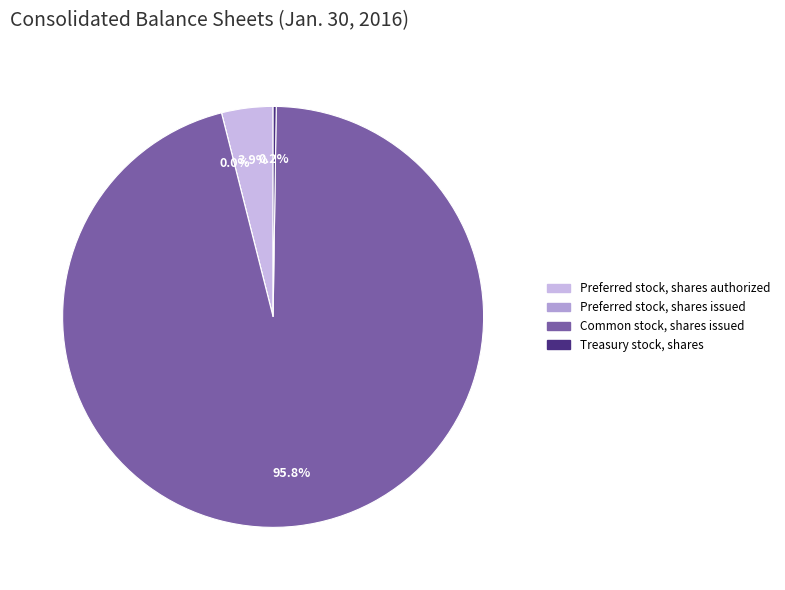

Is it true that Treasury stock, shares is 1% of the pie?

False